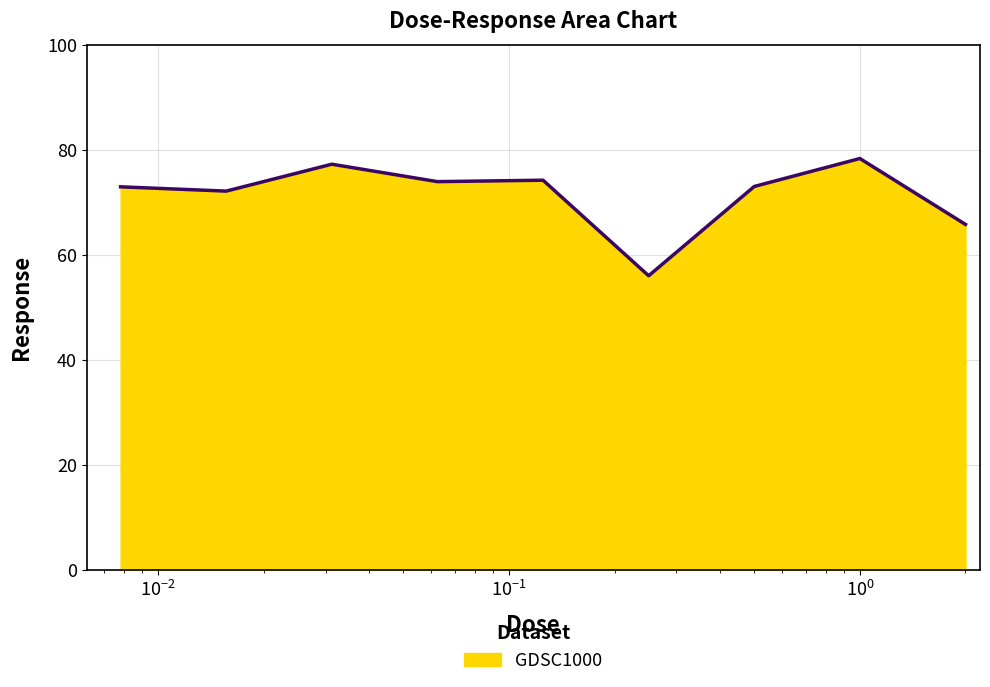

What is the difference between the maximum and minimum values?

22.3